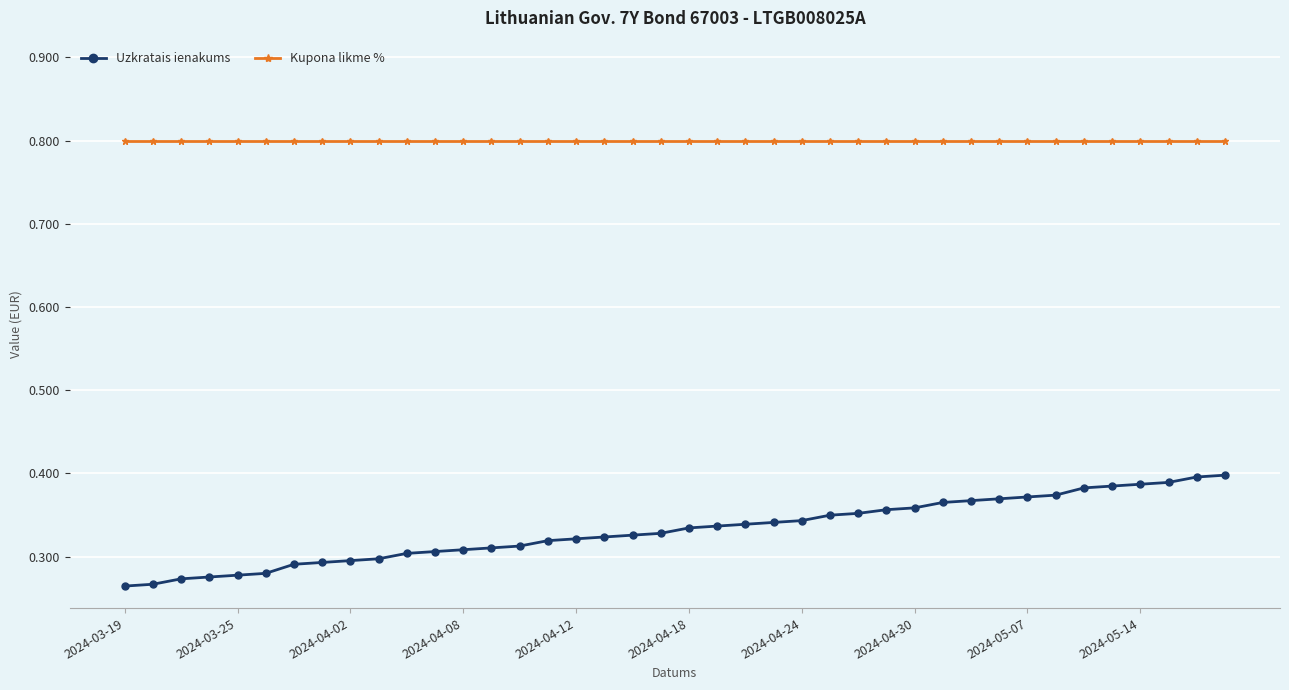

At how many categories does at least one series exceed 0?

40